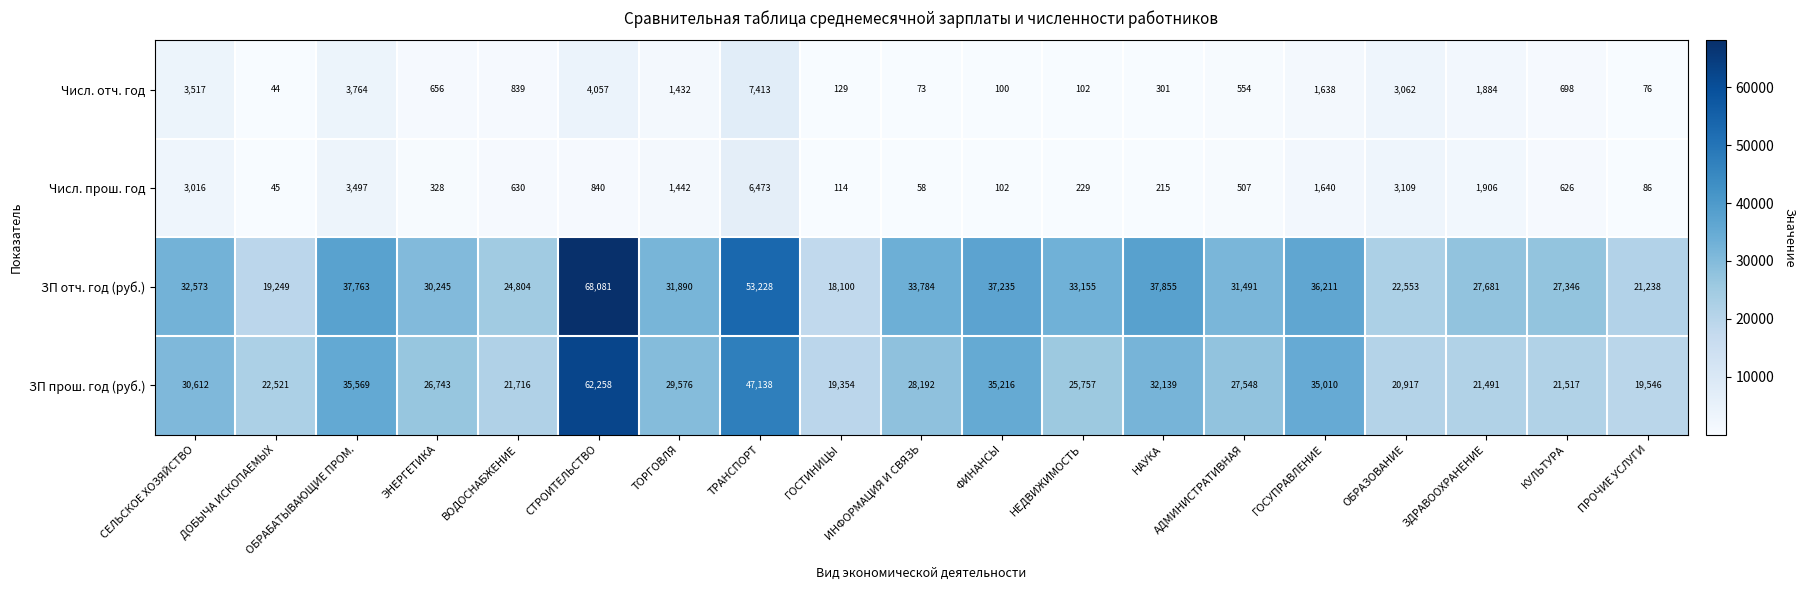

True or false: Числ. отч. год has a value of 76 at ПРОЧИЕ УСЛУГИ.

True